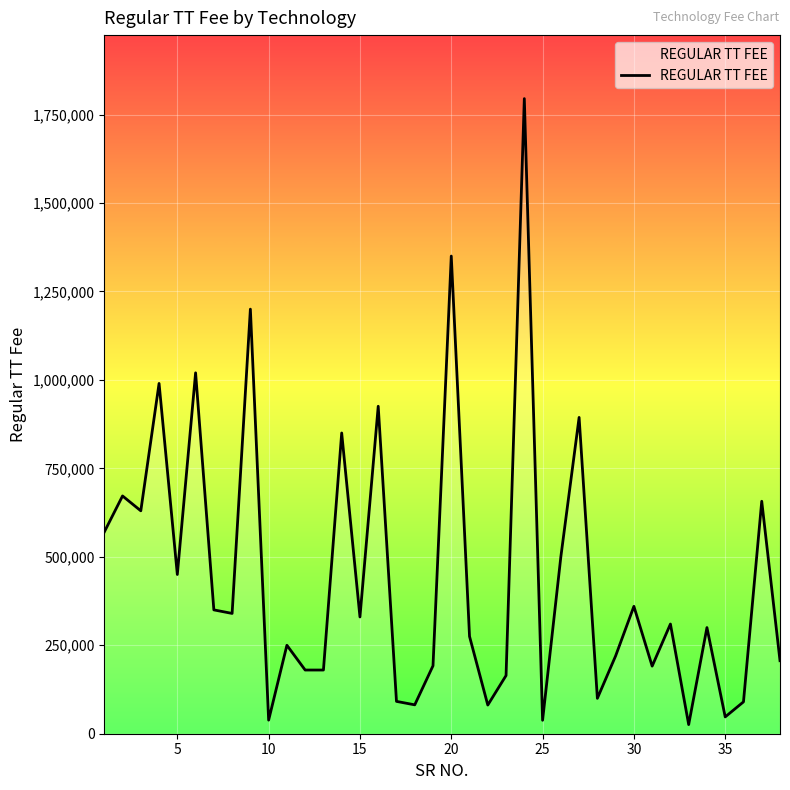

What is the difference between the second highest and second lowest values?

1312000